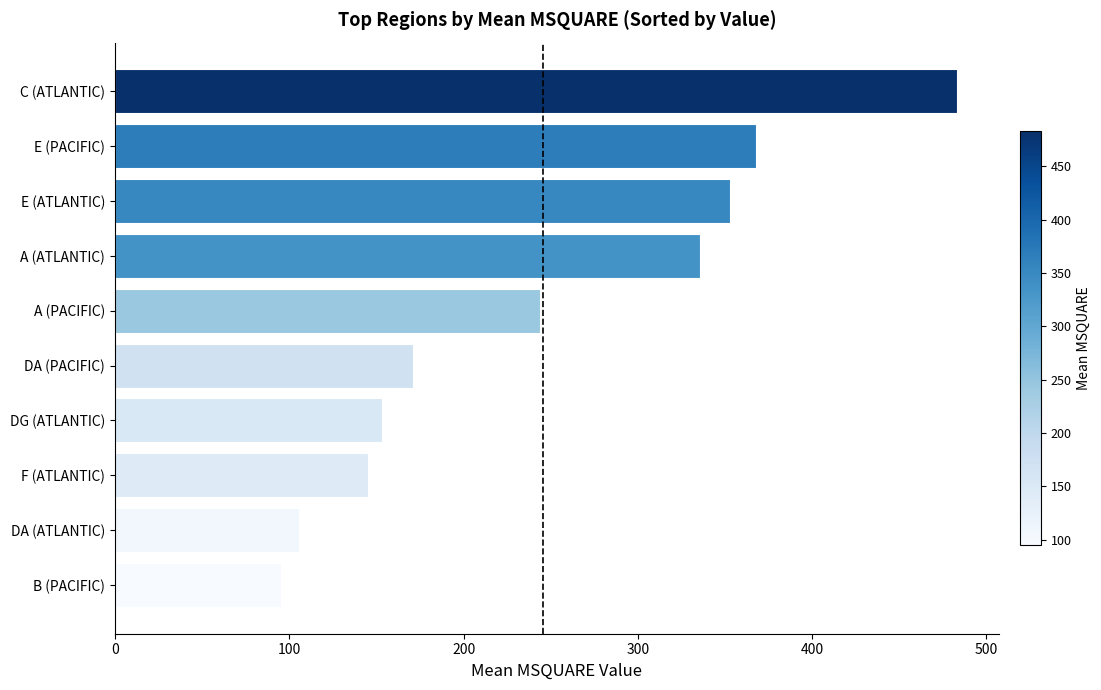

Is it true that the value at E (ATLANTIC) is 353.0?

True